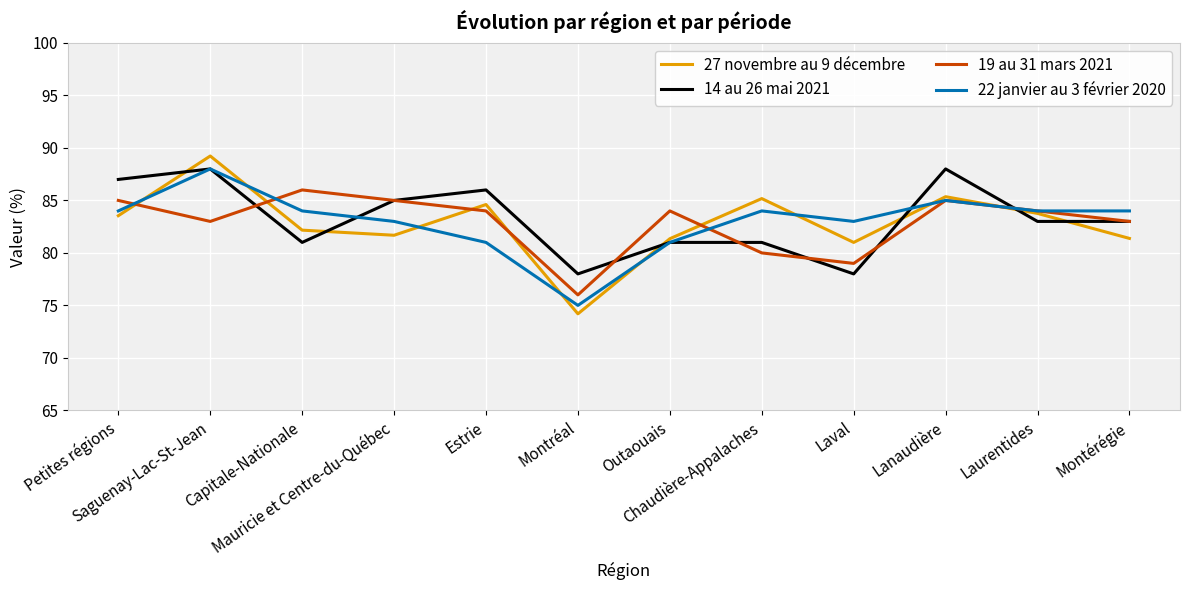

Reading left to right, extract all data points from this chart.

27 novembre au 9 décembre: Petites régions=83.5	Saguenay-Lac-St-Jean=89.2	Capitale-Nationale=82.2	Mauricie et Centre-du-Québec=81.7	Estrie=84.6	Montréal=74.2	Outaouais=81.4	Chaudière-Appalaches=85.2	Laval=81.0	Lanaudière=85.4	Laurentides=83.8	Montérégie=81.4
14 au 26 mai 2021: Petites régions=87.0	Saguenay-Lac-St-Jean=88.0	Capitale-Nationale=81.0	Mauricie et Centre-du-Québec=85.0	Estrie=86.0	Montréal=78.0	Outaouais=81.0	Chaudière-Appalaches=81.0	Laval=78.0	Lanaudière=88.0	Laurentides=83.0	Montérégie=83.0
19 au 31 mars 2021: Petites régions=85.0	Saguenay-Lac-St-Jean=83.0	Capitale-Nationale=86.0	Mauricie et Centre-du-Québec=85.0	Estrie=84.0	Montréal=76.0	Outaouais=84.0	Chaudière-Appalaches=80.0	Laval=79.0	Lanaudière=85.0	Laurentides=84.0	Montérégie=83.0
22 janvier au 3 février 2020: Petites régions=84.0	Saguenay-Lac-St-Jean=88.0	Capitale-Nationale=84.0	Mauricie et Centre-du-Québec=83.0	Estrie=81.0	Montréal=75.0	Outaouais=81.0	Chaudière-Appalaches=84.0	Laval=83.0	Lanaudière=85.0	Laurentides=84.0	Montérégie=84.0